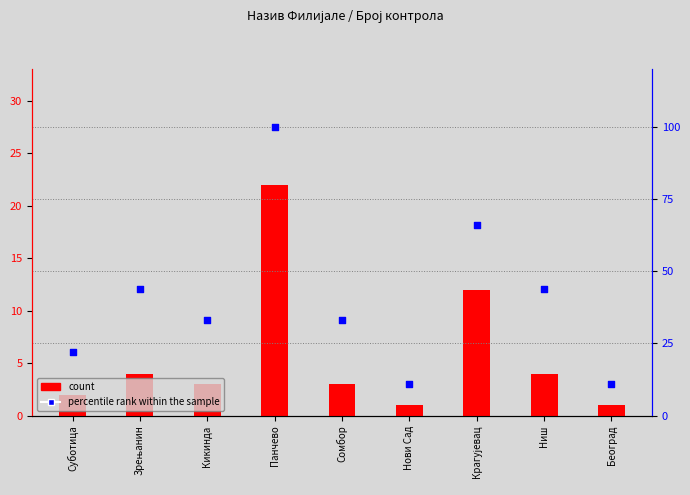

At how many categories does at least one series exceed 92?

1